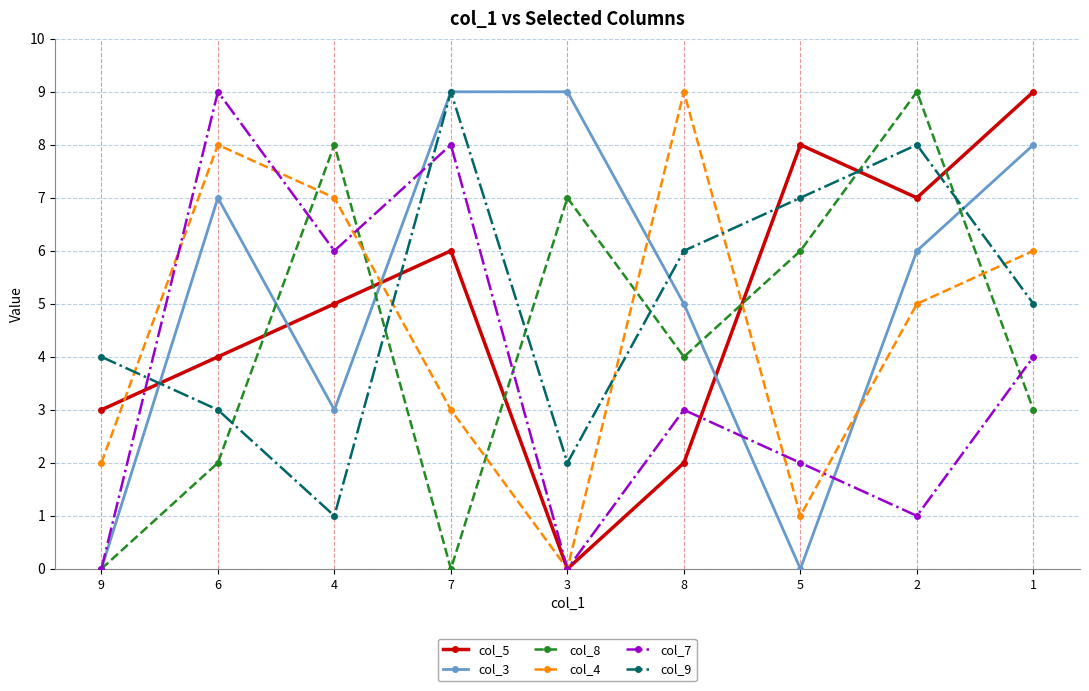

Between 3 and 1, which series saw the biggest shift?

col_5